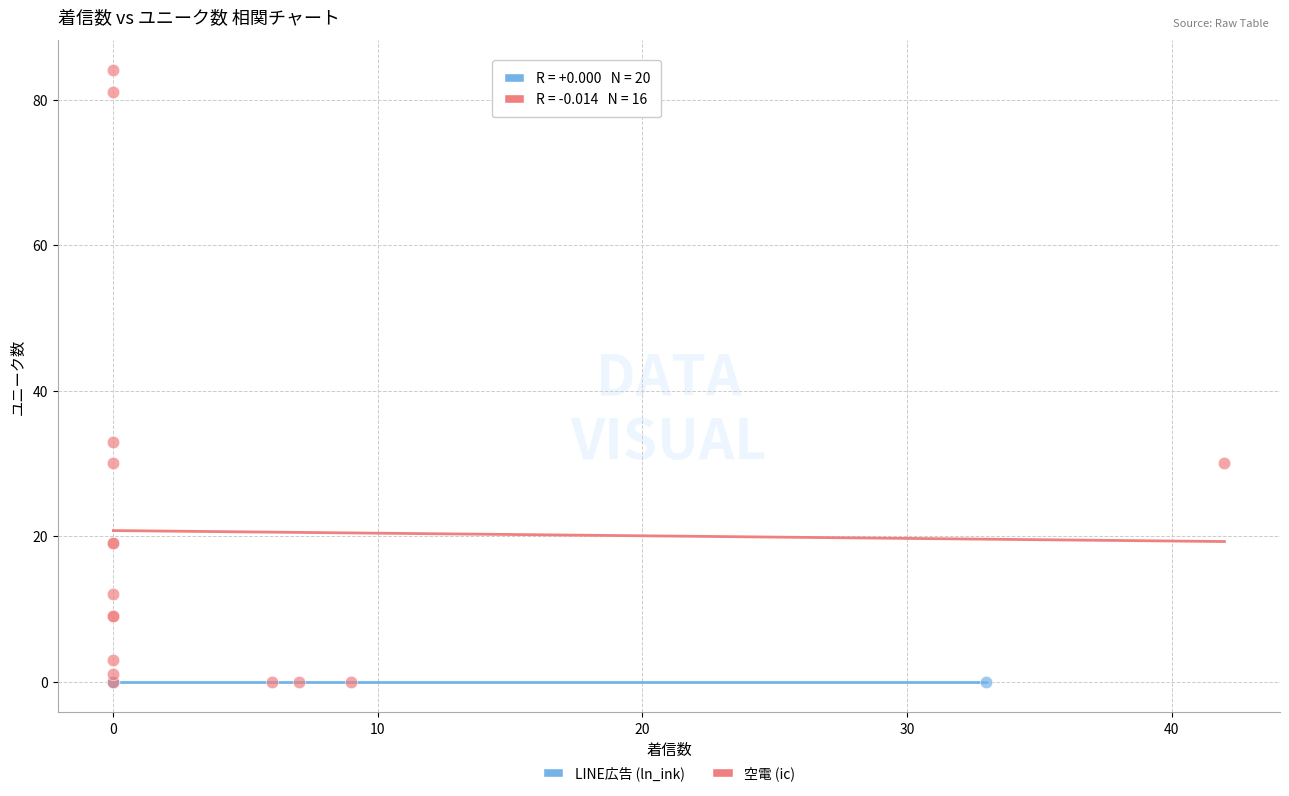

Which series contains the highest Y value?

空電 (ic)